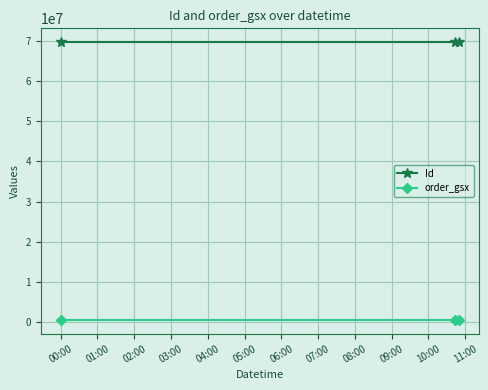

At how many categories does at least one series exceed 50221693?

3